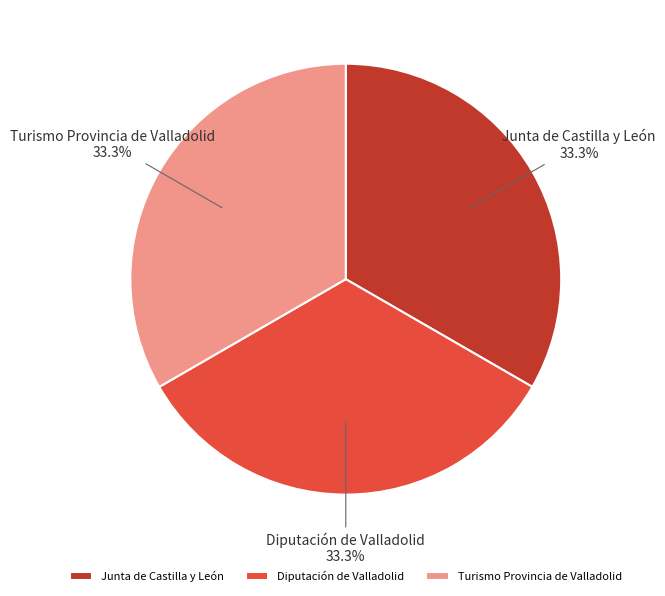

Does Diputación de Valladolid account for over 50% of the chart?

No